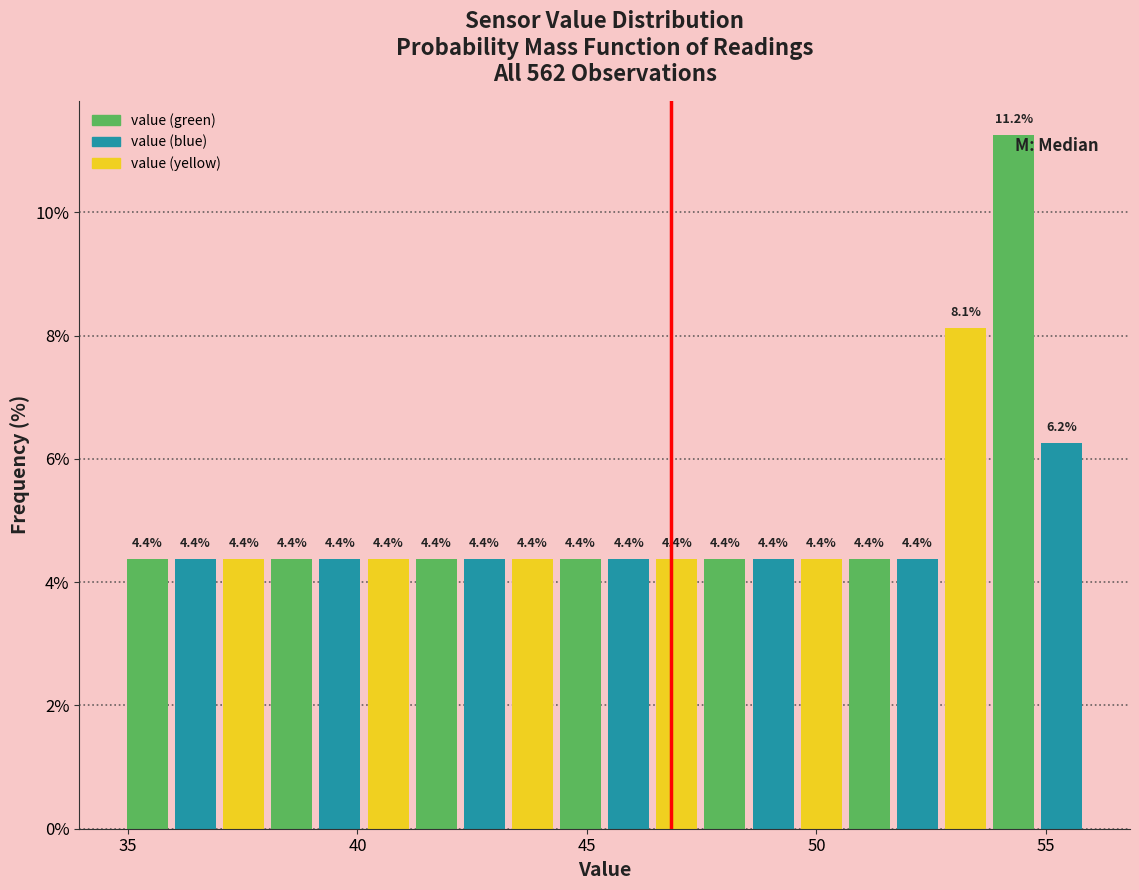

Around what value on the x-axis is the tallest bar? Give the approximate position of its centre, as read against the axis.

54.5